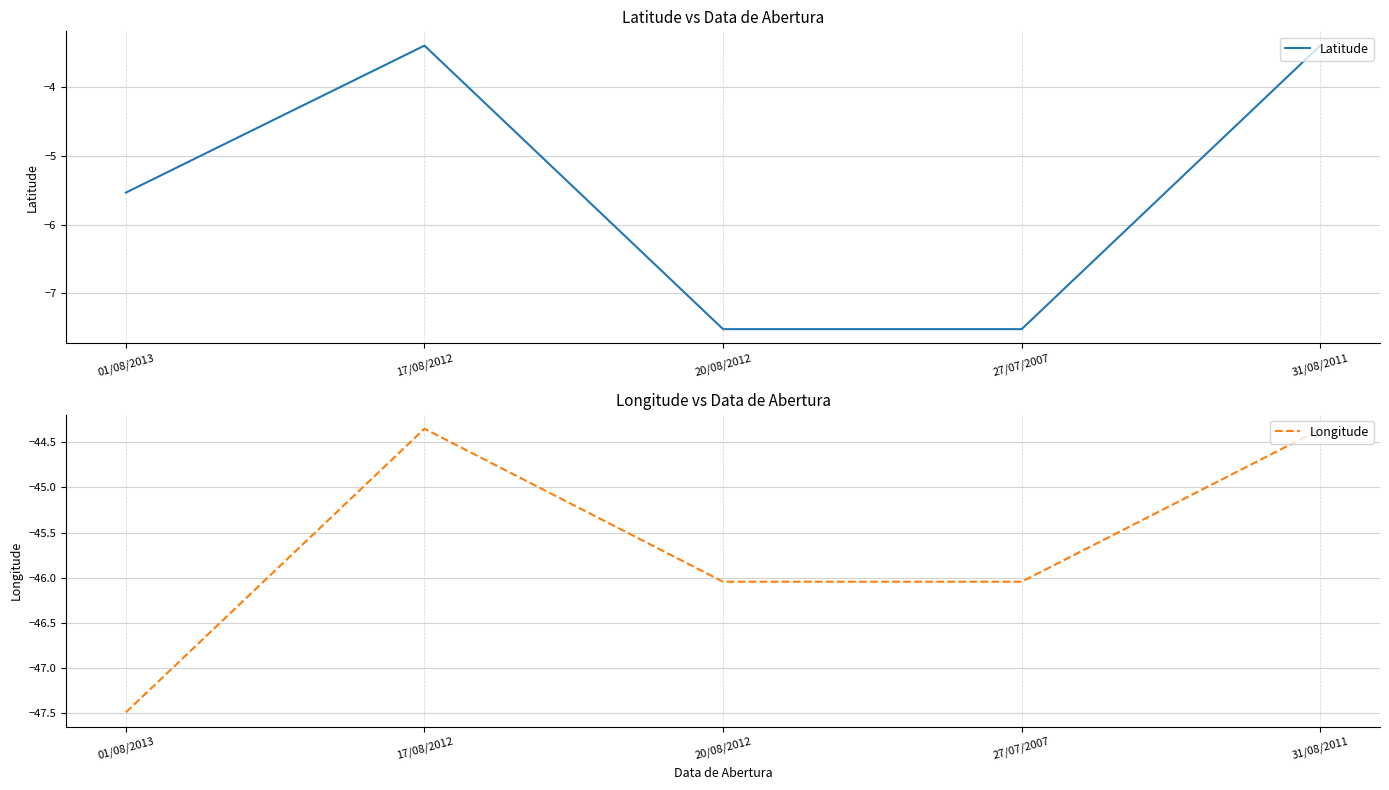

What is the smallest value displayed?

-47.5